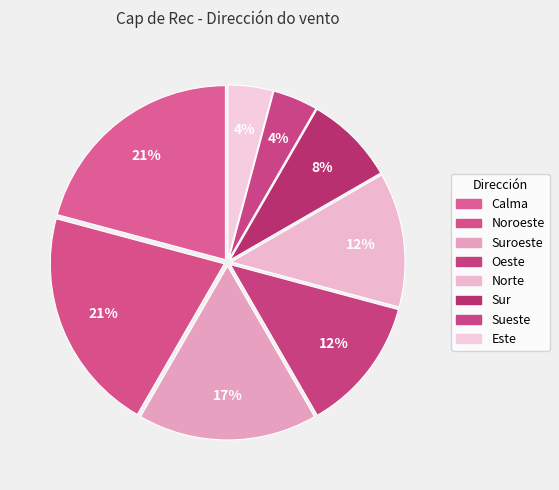

How many slices are in this pie chart?

8